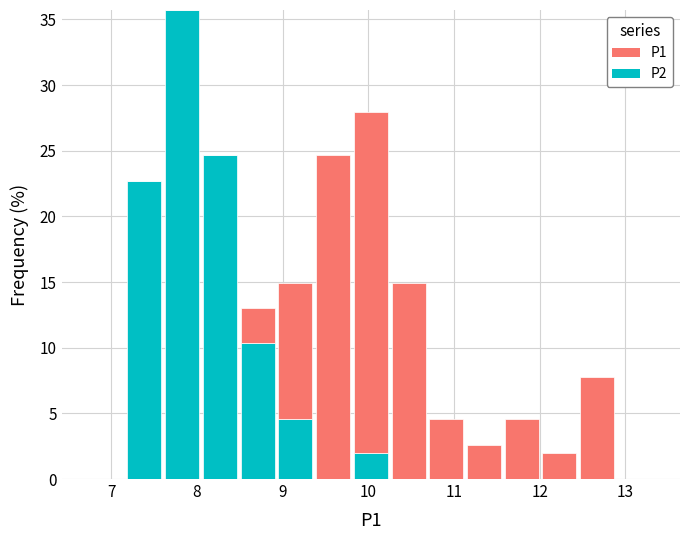

What is the total height of the stacked bar covering 8.93 to 9.37 on the x-axis? Neither the bar edges nor the heights are printed on the chart, so give them approximately, as read against the axes.

15.0